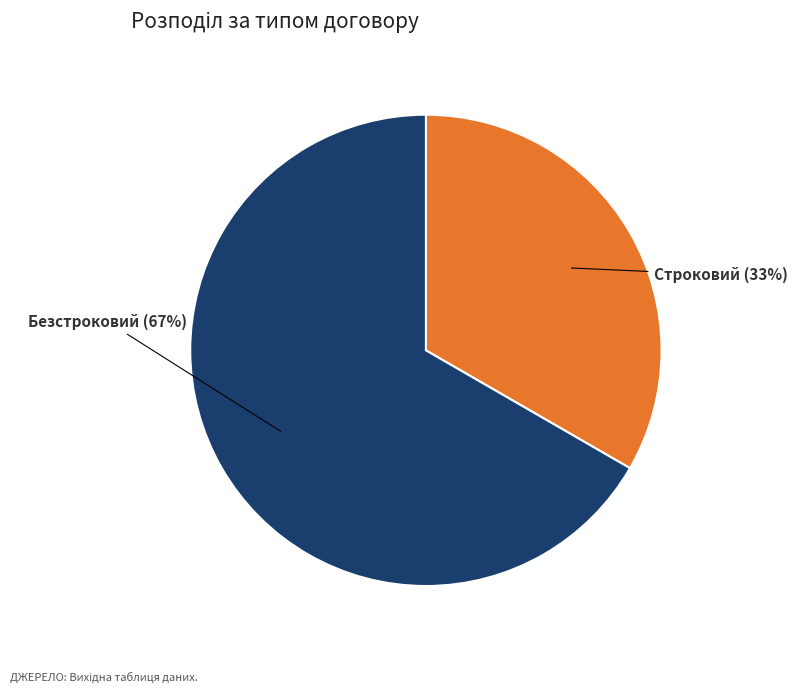

What is the ratio of the value at Безстроковий to the value at Строковий?

2.0